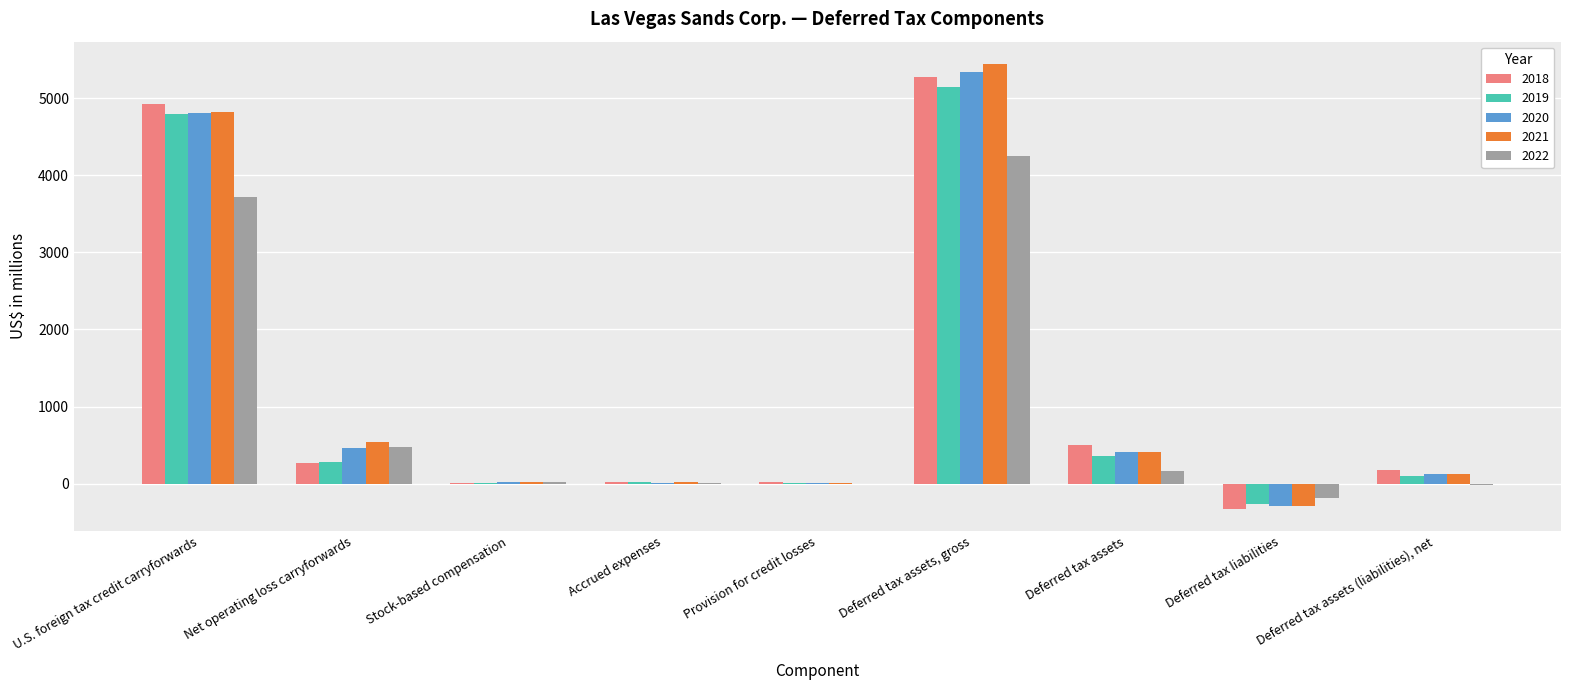

How many series are shown in this chart?

5